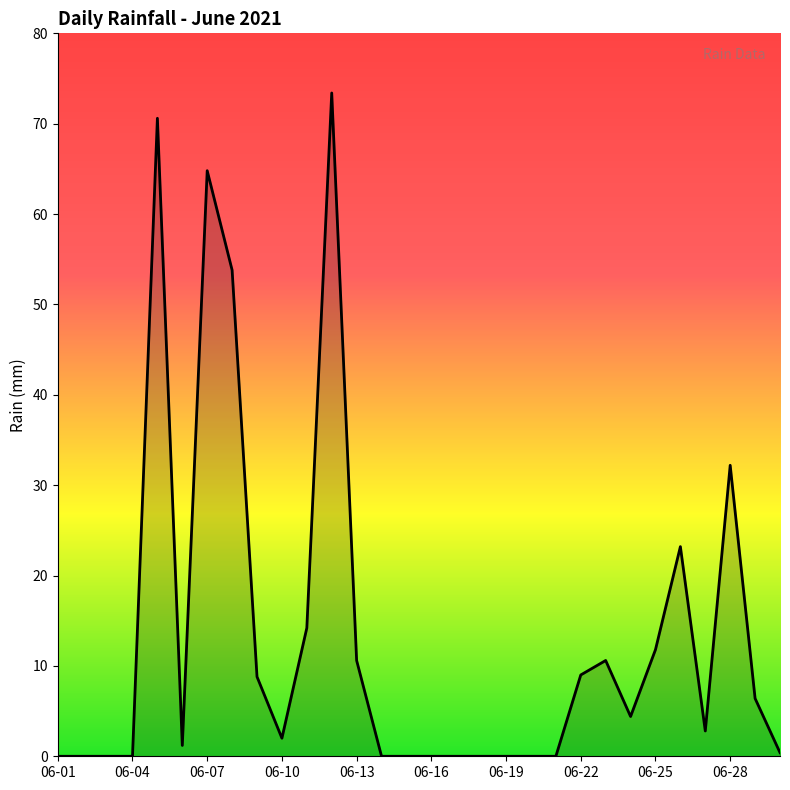

What is the maximum value shown in the chart?

73.4